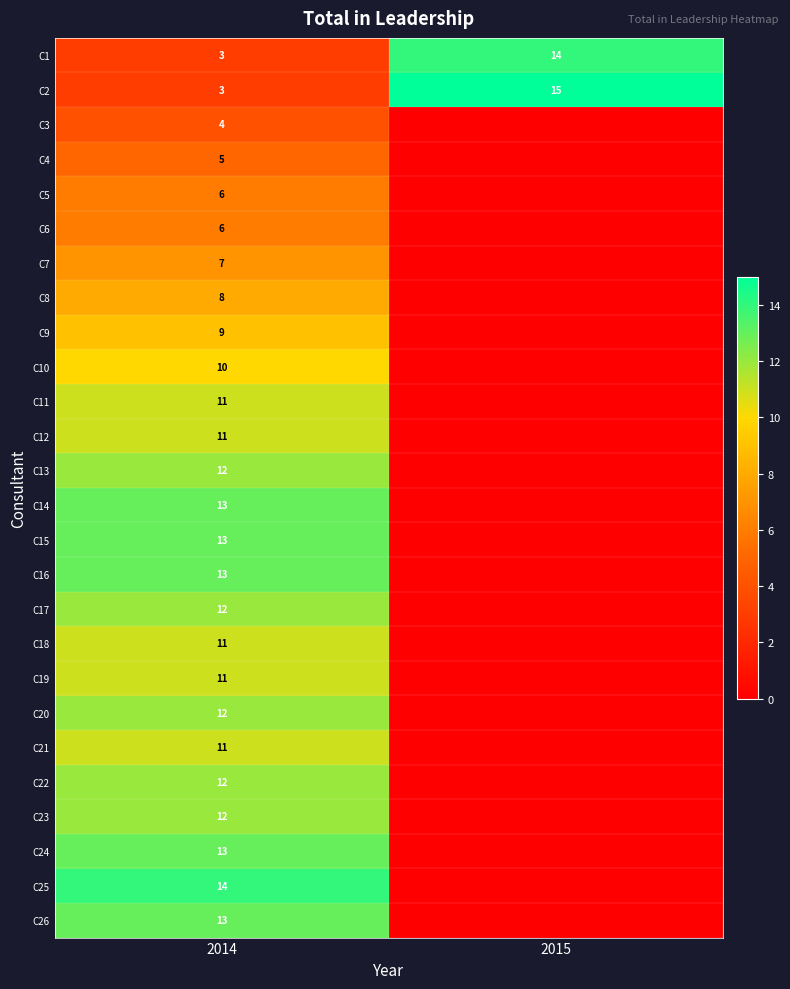

What is the difference between the C1 values at 2014 and 2015?

11